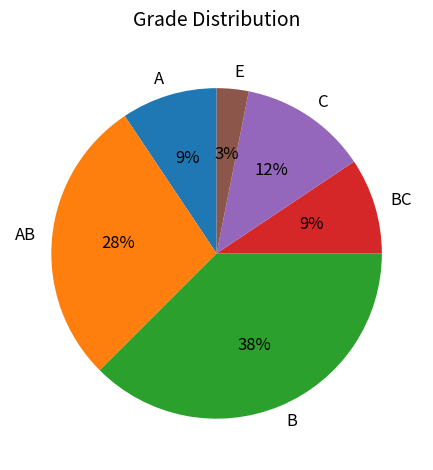

How many slices are in this pie chart?

6